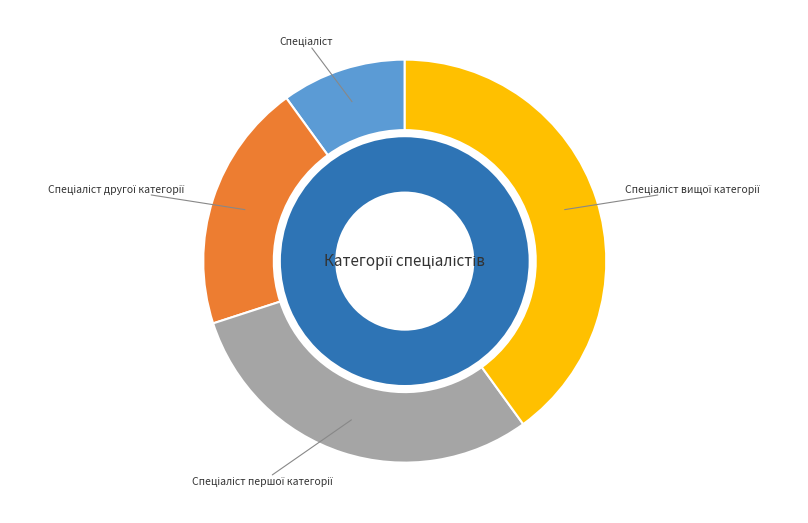

Which has a higher value, Спеціаліст другої категорії or Спеціаліст першої категорії?

Спеціаліст першої категорії